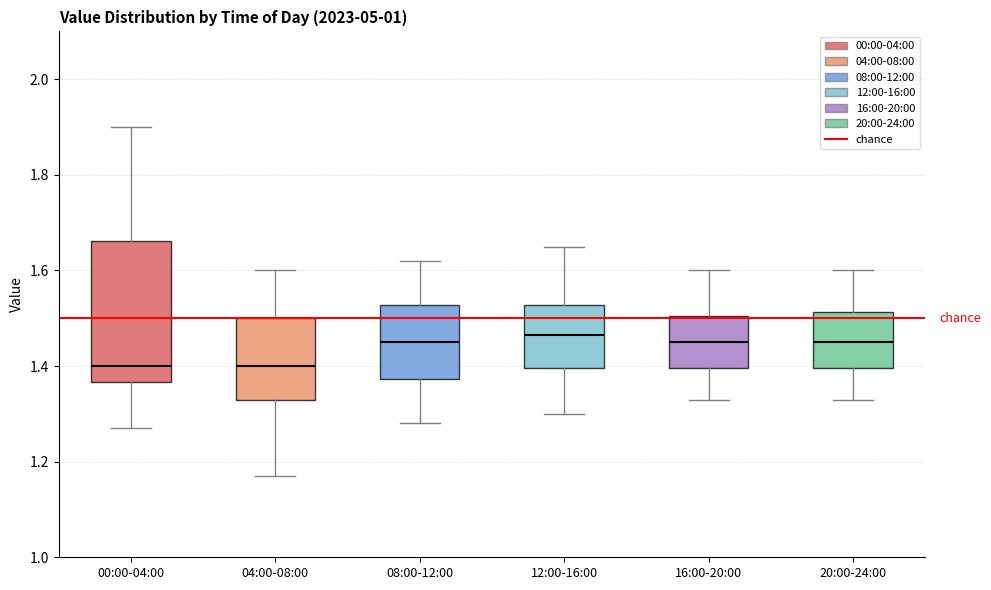

Which box is the tallest, from its lower edge to its upper edge?

00:00-04:00